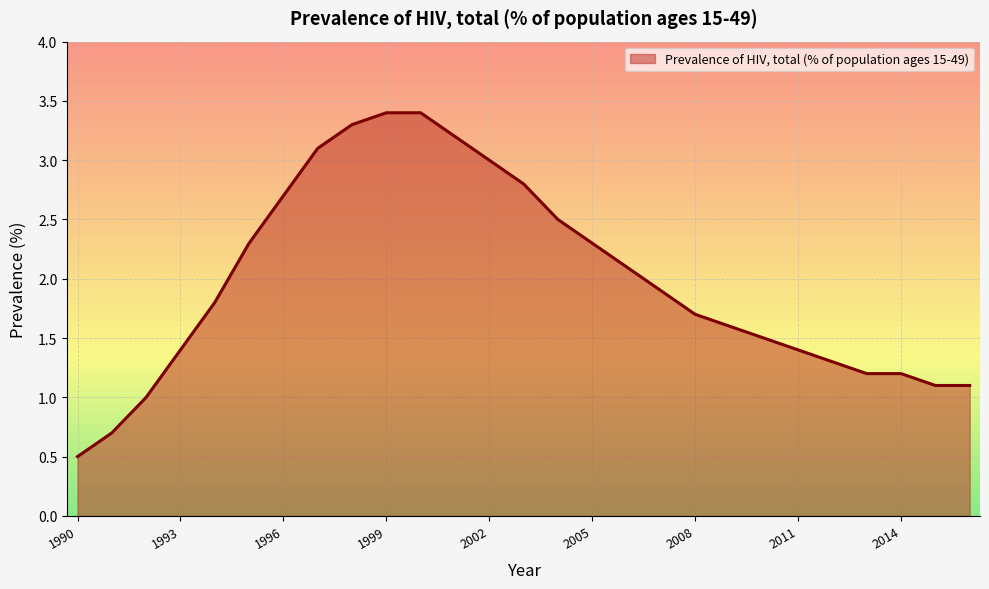

What is the difference between the maximum and minimum values?

2.9